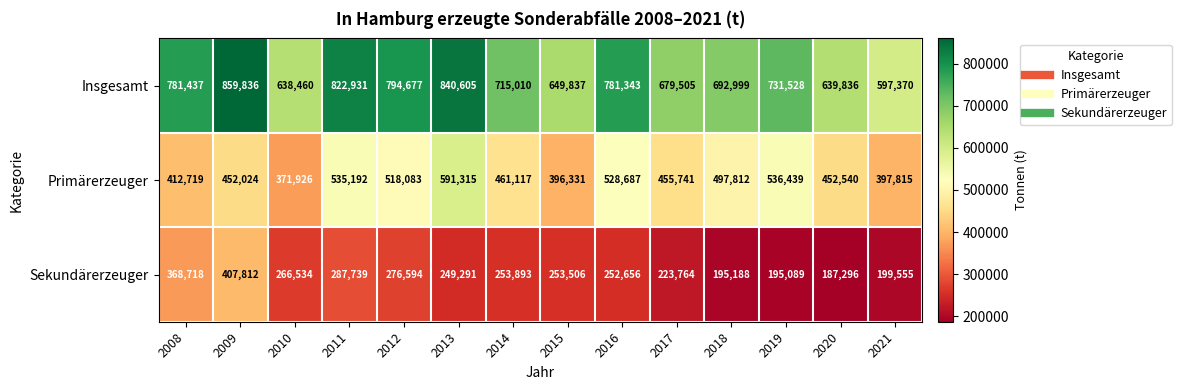

At which category does the chart reach its peak across all series?

2009